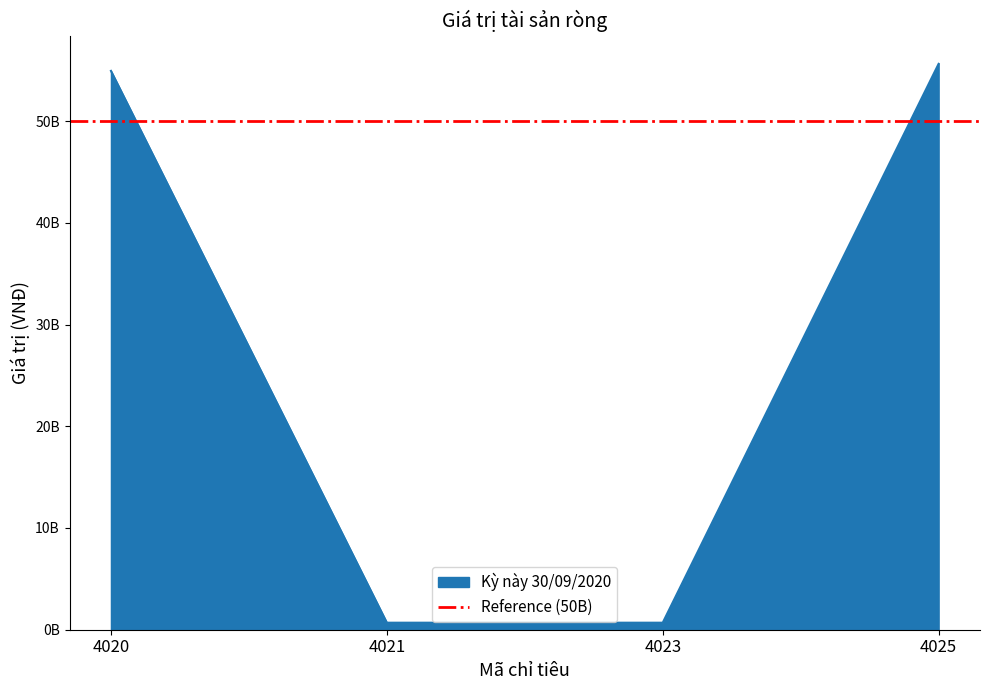

Between 4021 and 4020, which is larger?

4020